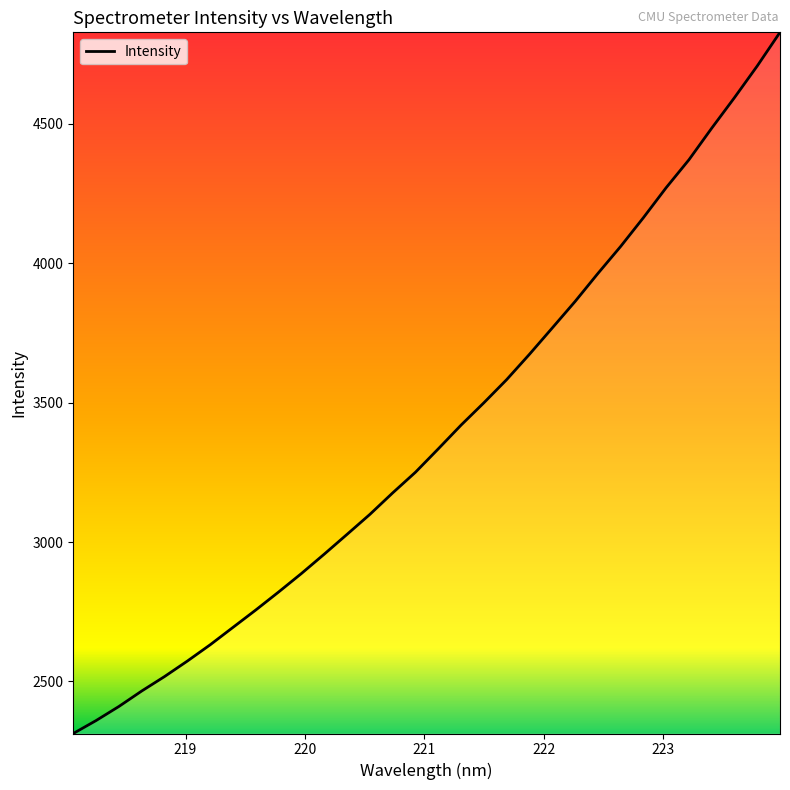

What is the smallest value displayed?

2313.4